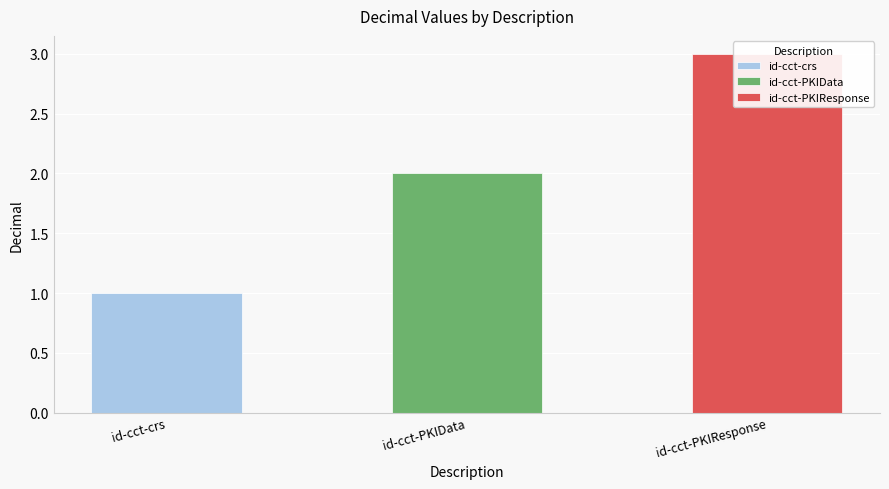

Reading left to right, what are all the values shown in this chart?

id-cct-crs=1	id-cct-PKIData=2	id-cct-PKIResponse=3